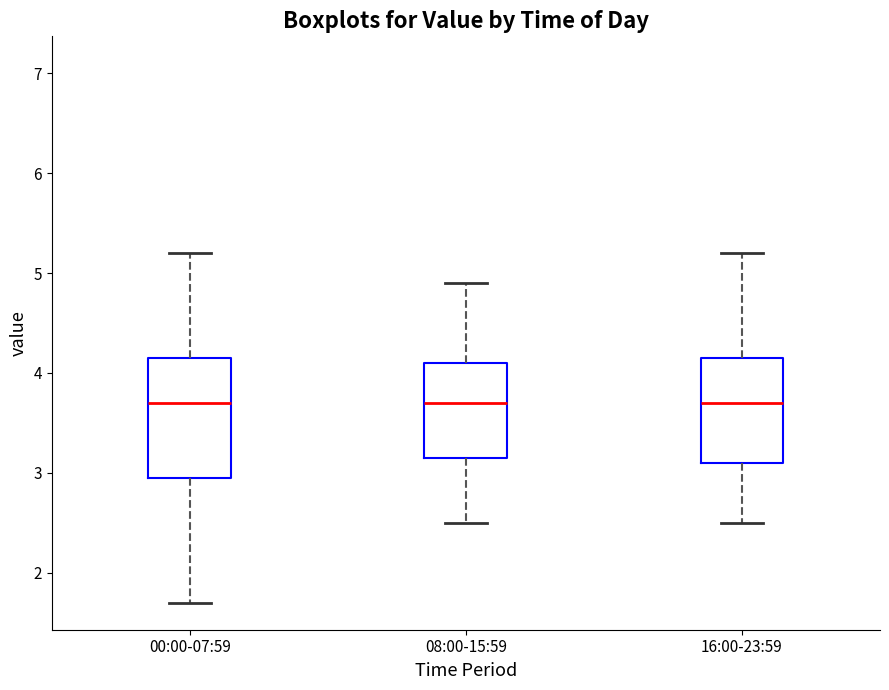

Where does the lower whisker of the box for 16:00-23:59 end on the y-axis? The values are not printed on the chart, so give them approximately, as read against the axis.

2.5